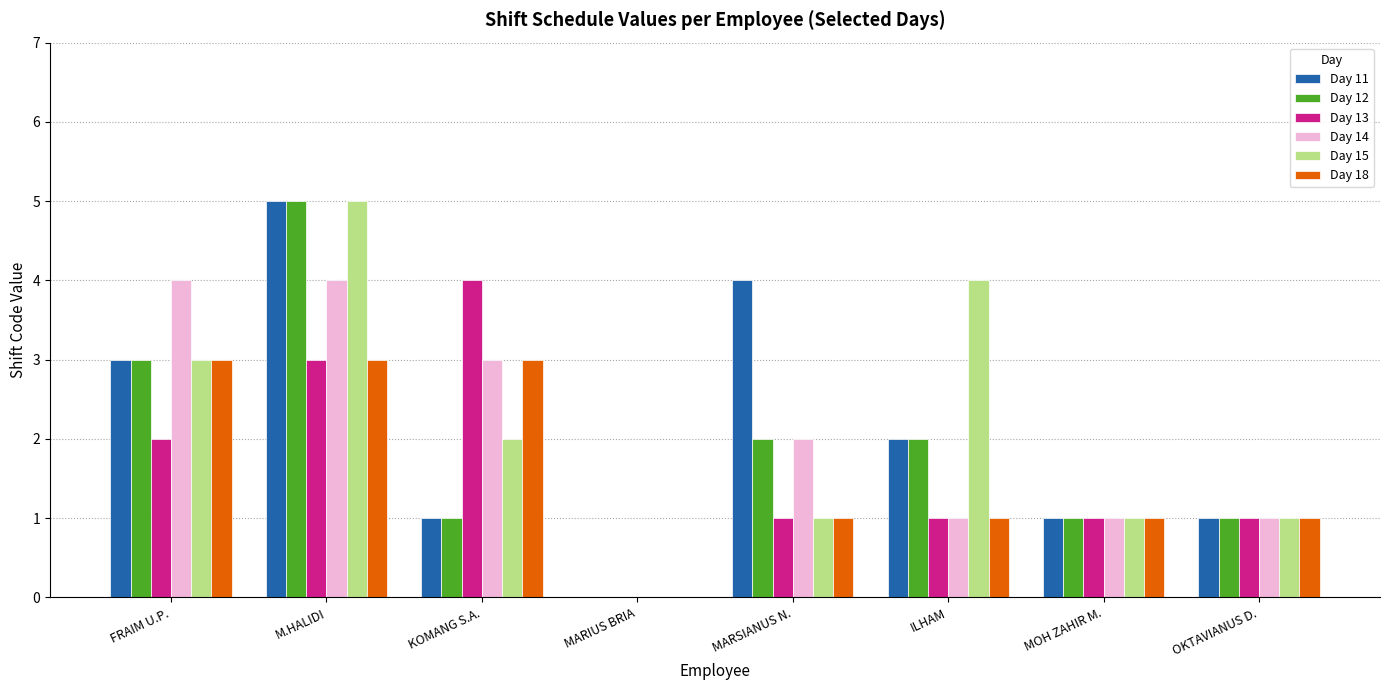

What is the sum of the Day 13 values at KOMANG S.A. and ILHAM?

5